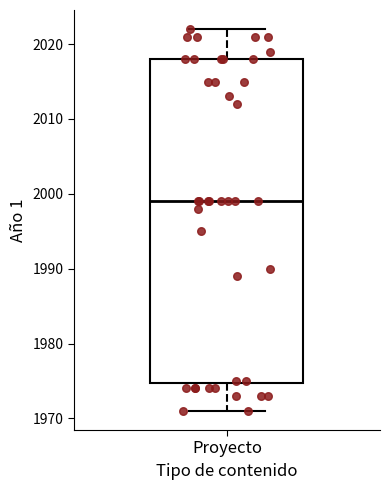

Transcribe this box plot: give where the median line is, the range the box spans, and where the two whiskers end, as read against the y-axis. The values are not printed on the chart, so give them approximately, as read against the axis.

median 1999, box 1975 to 2018, whiskers 1971 to 2022